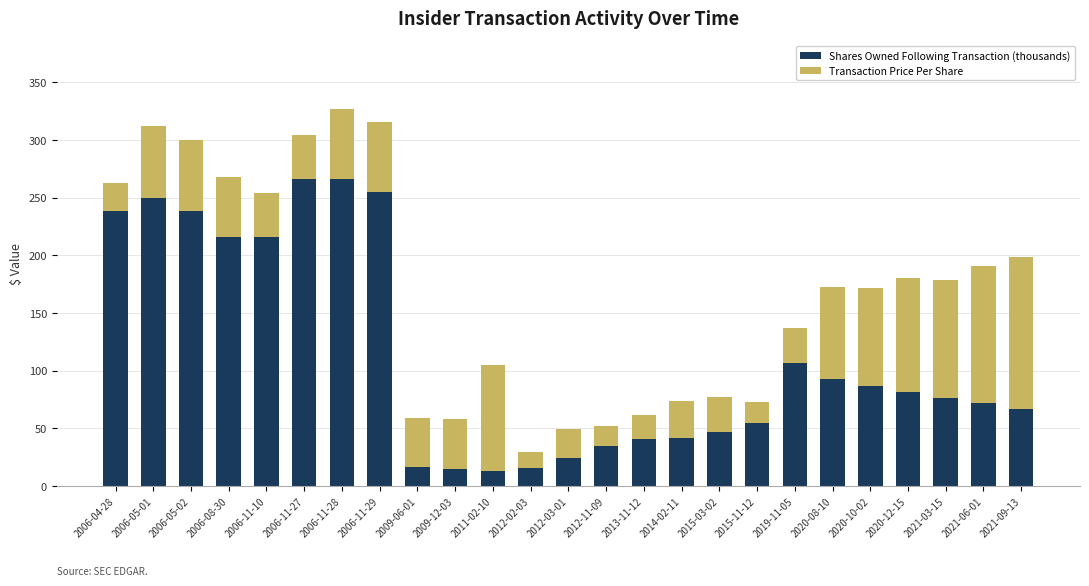

What is the lowest value of the Shares Owned Following Transaction (thousands) series?

13.0